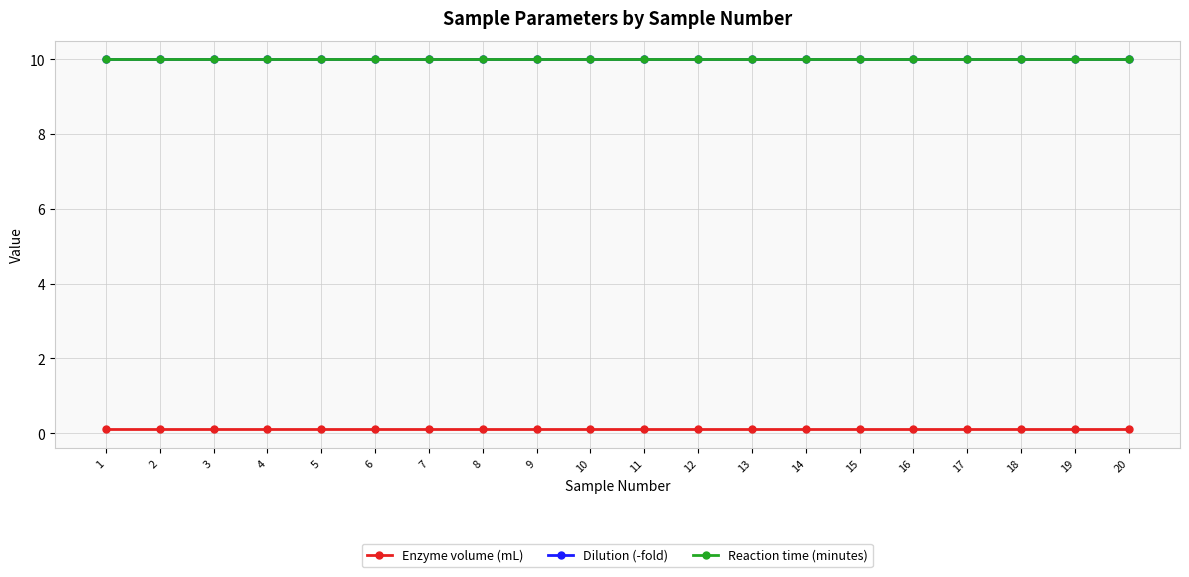

At which label is Reaction time (minutes) closest to 10?

1